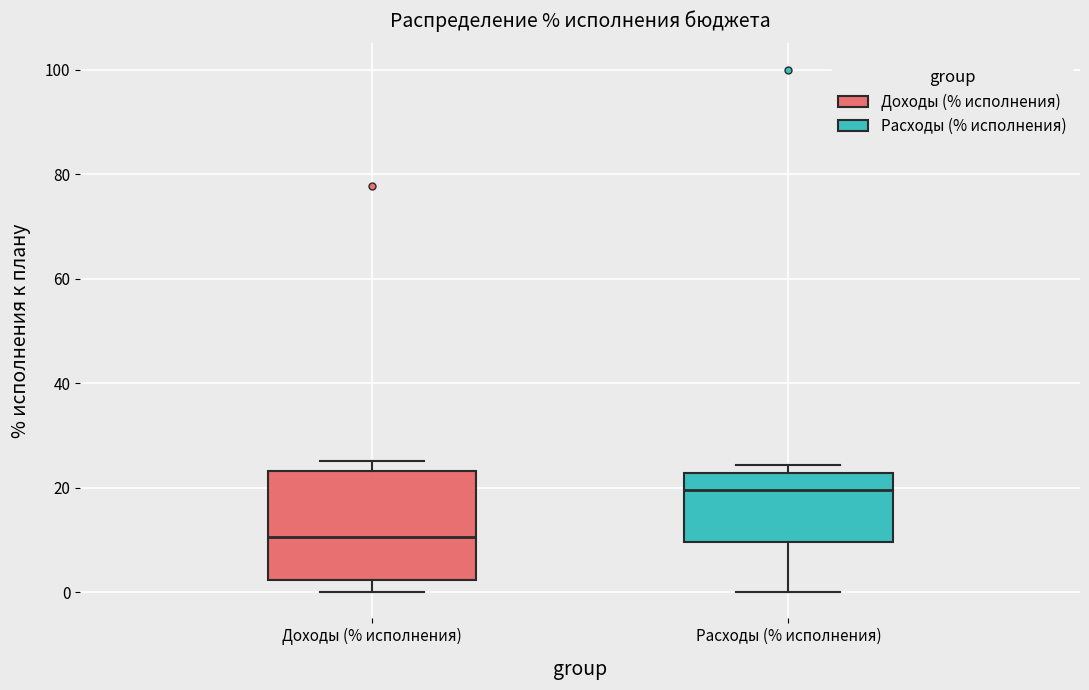

Which box has the highest median line?

Расходы (% исполнения)